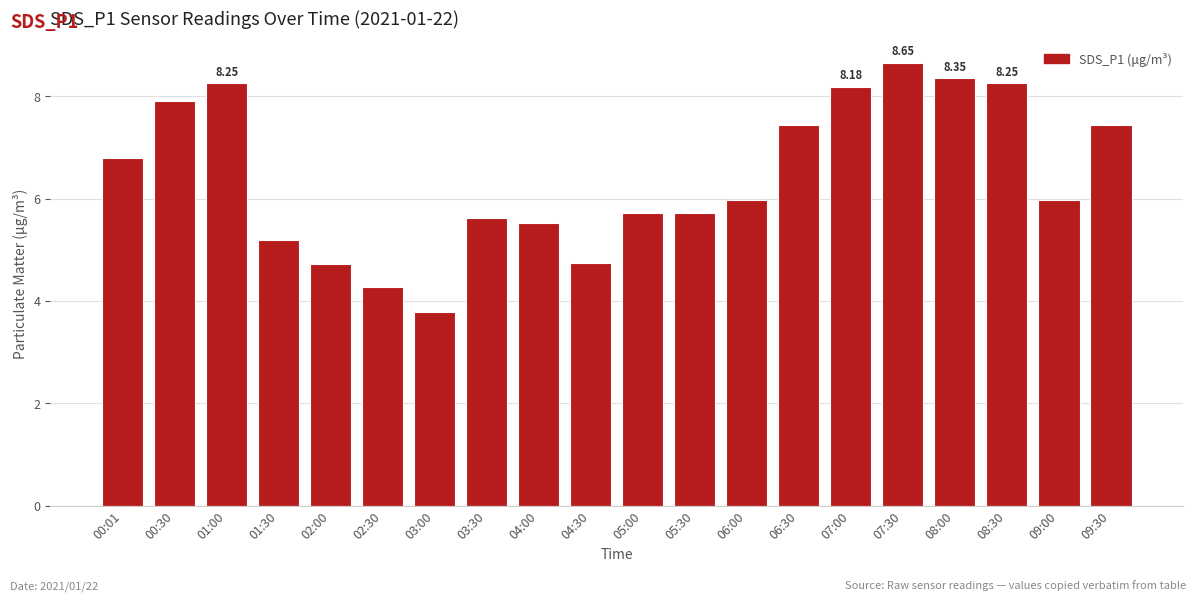

Between 08:00 and 00:01, which is larger?

08:00